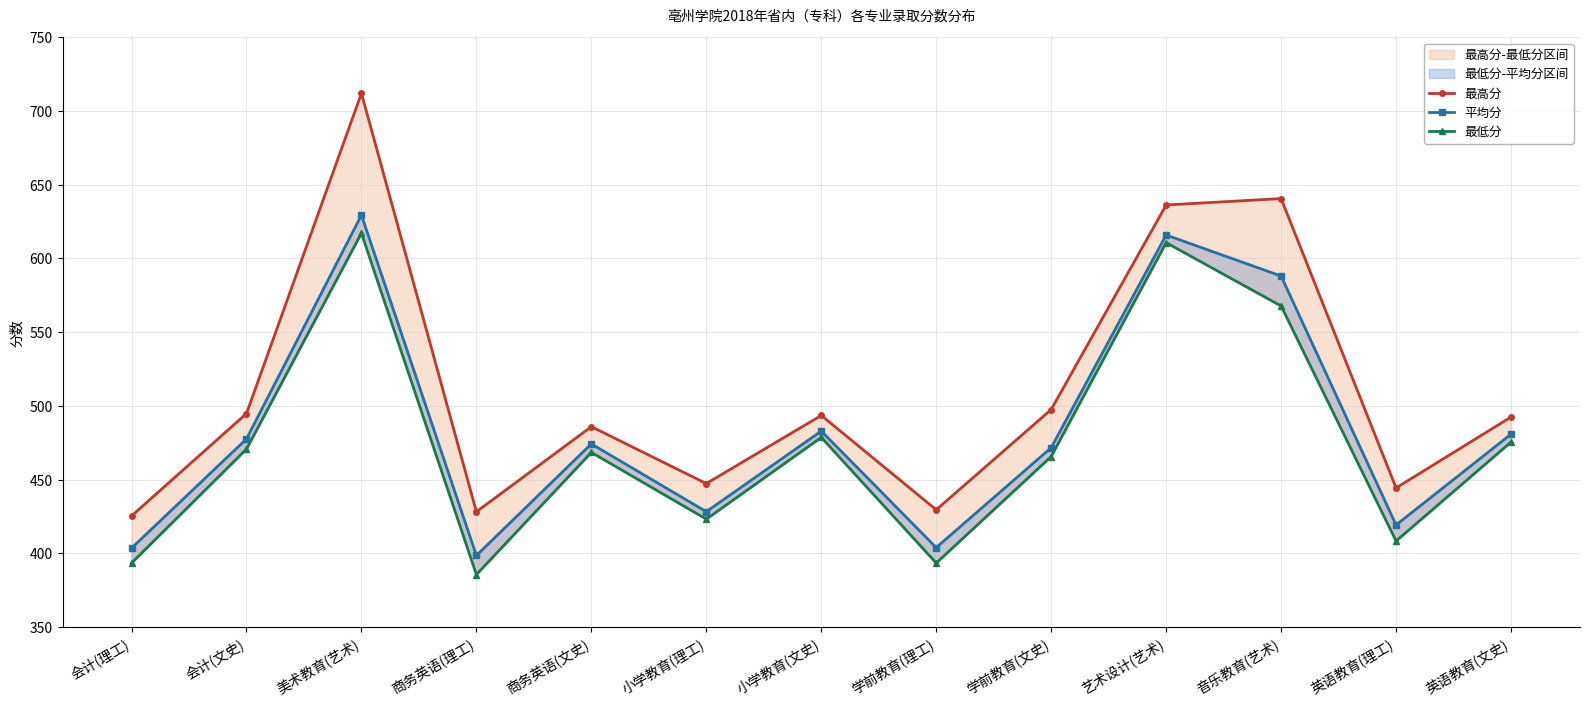

True or false: 平均分 and 最低分 intersect in this chart.

False